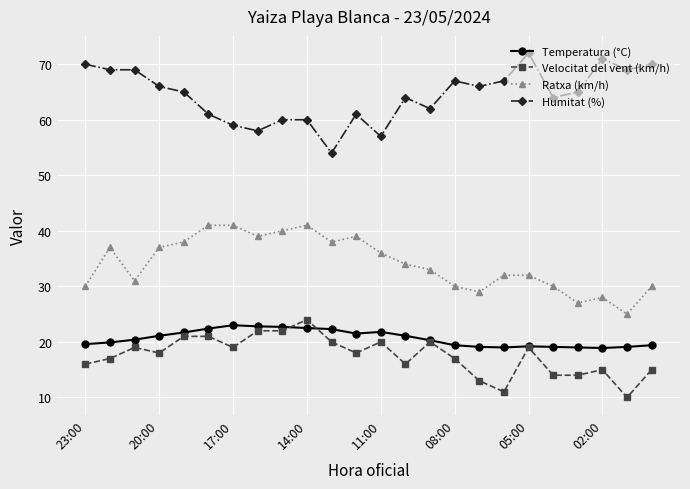

What is the maximum value shown in the chart?

72.0